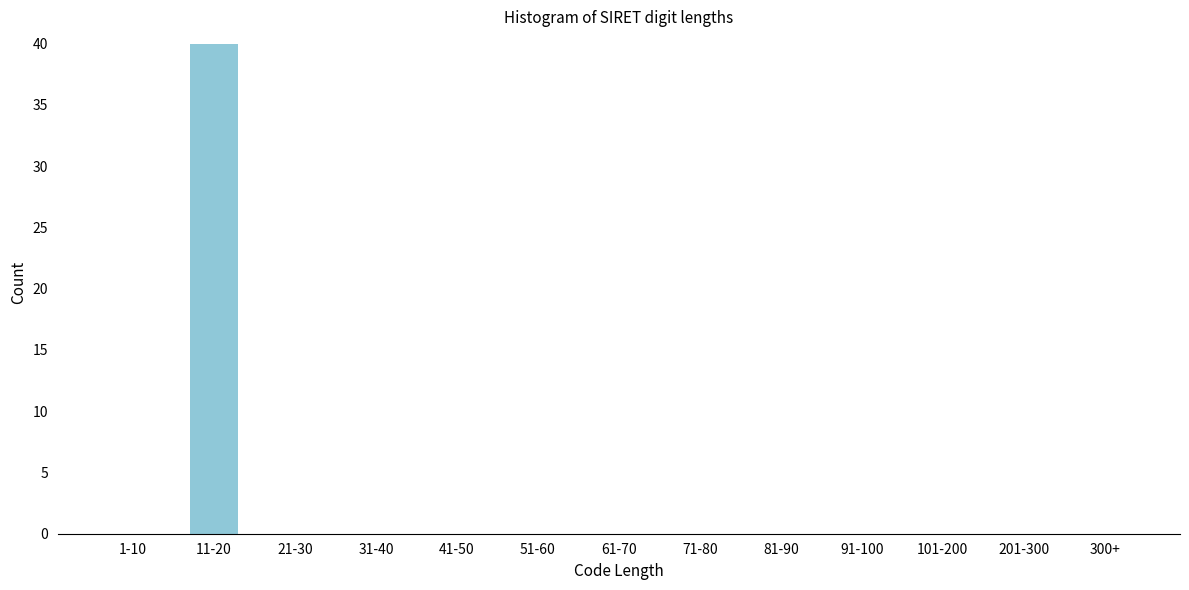

Reading left to right, extract all data points from this chart.

1-10=0	11-20=40	21-30=0	31-40=0	41-50=0	51-60=0	61-70=0	71-80=0	81-90=0	91-100=0	101-200=0	201-300=0	300+=0